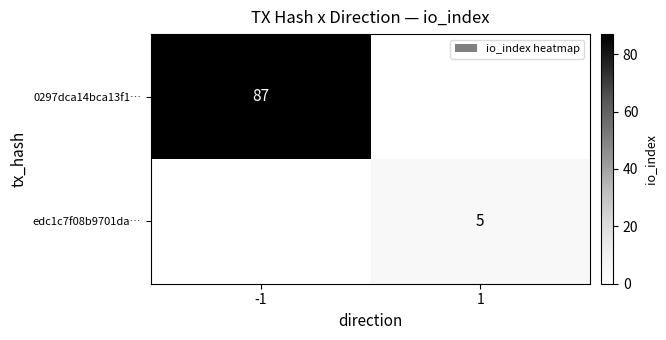

True or false: 0297dca14bca13f1… has a value of 122 at -1.

False